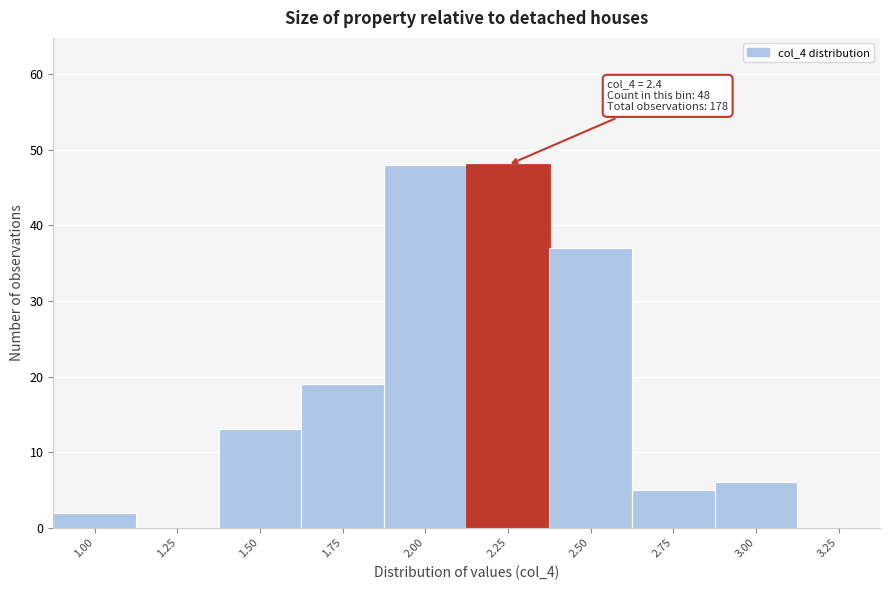

Reading left to right, what are all the values shown in this chart?

1.00=2	1.25=0	1.50=13	1.75=19	2.00=48	2.25=48	2.50=37	2.75=5	3.00=6	3.25=0